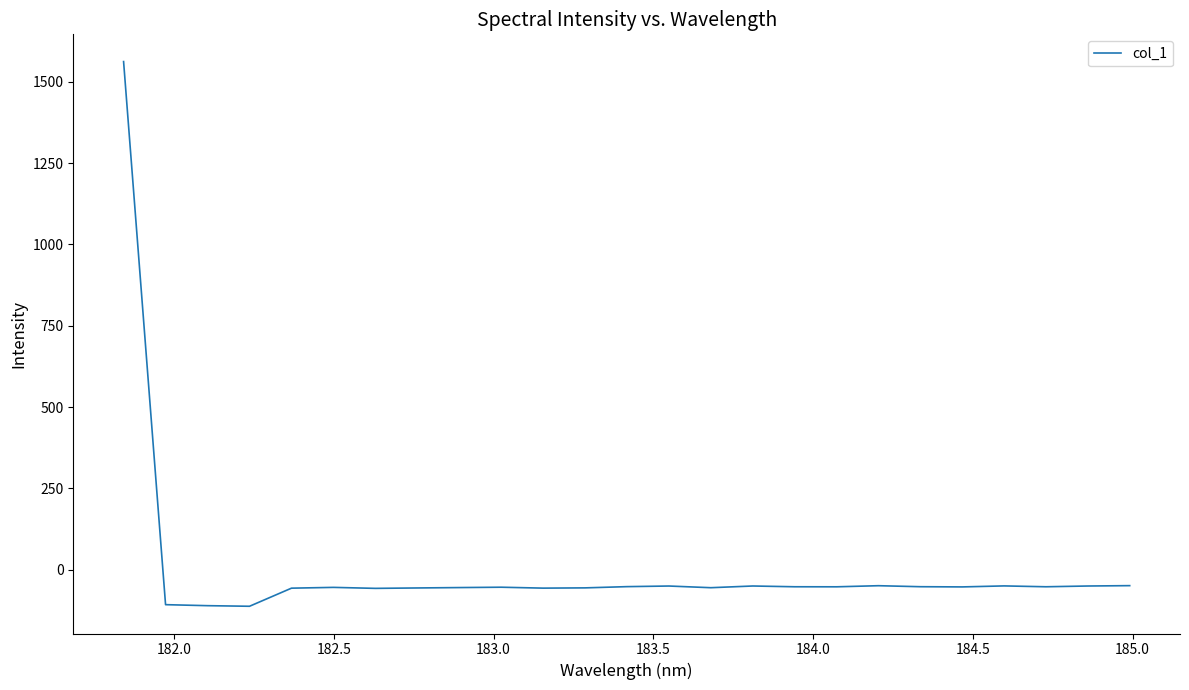

Is this an area chart (filled region under the line)?

No